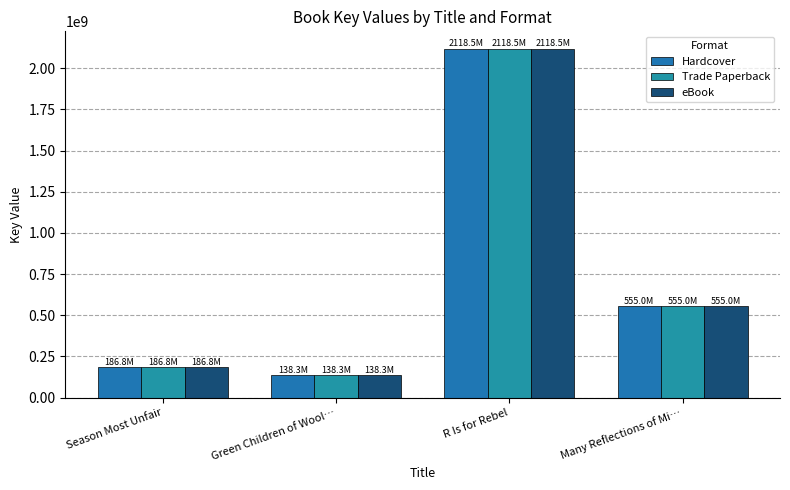

What is the label of the 1st bar from the left?

Season Most Unfair